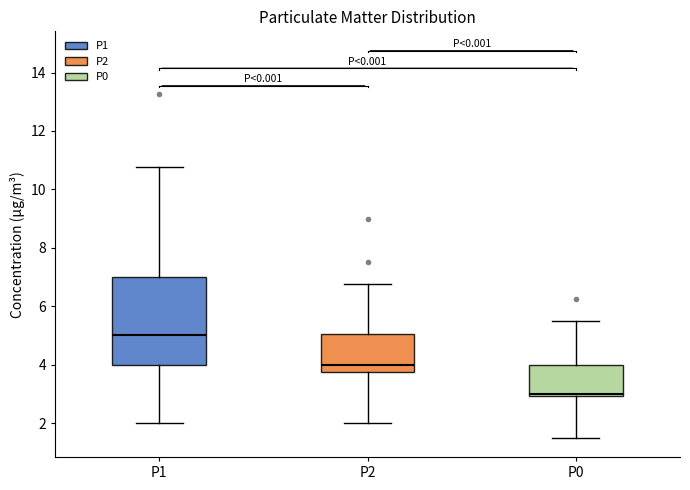

Which box is the tallest, from its lower edge to its upper edge?

P1